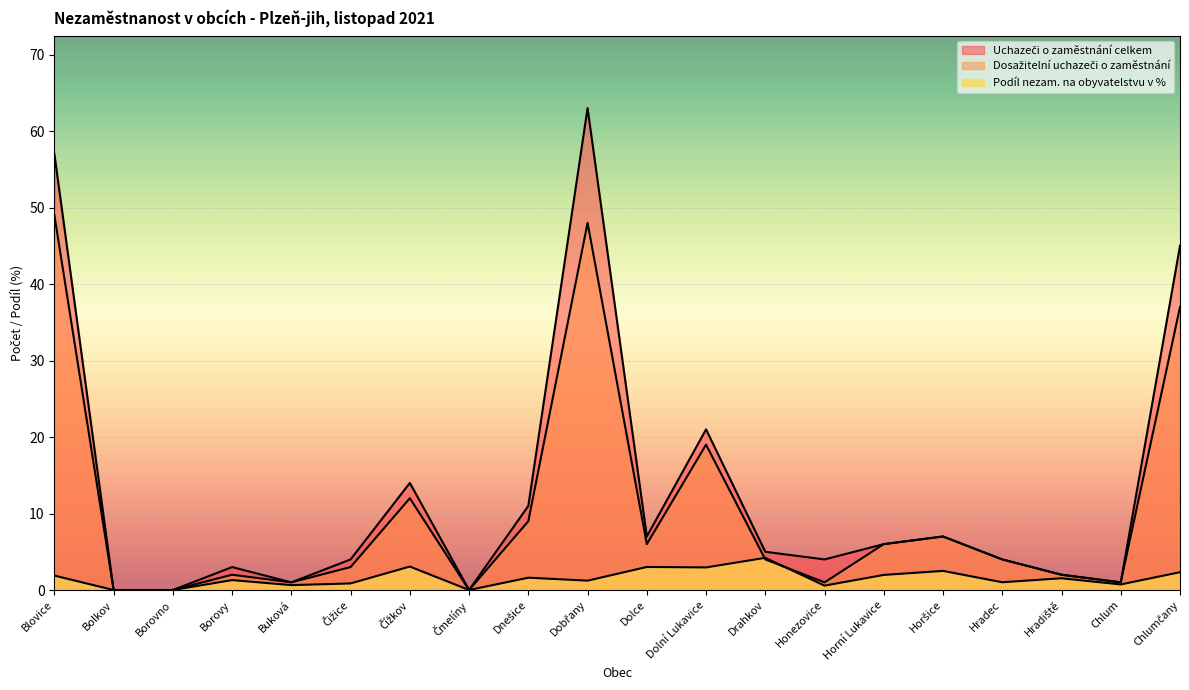

At how many categories does at least one series exceed 7?

6